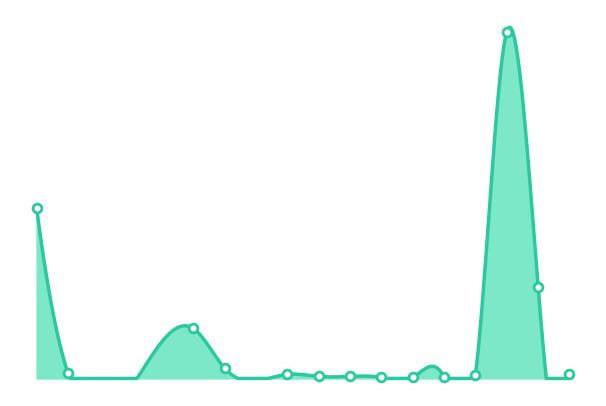

Between Disc Hjarrow and Hand Sprayer, which is larger?

Hand Sprayer